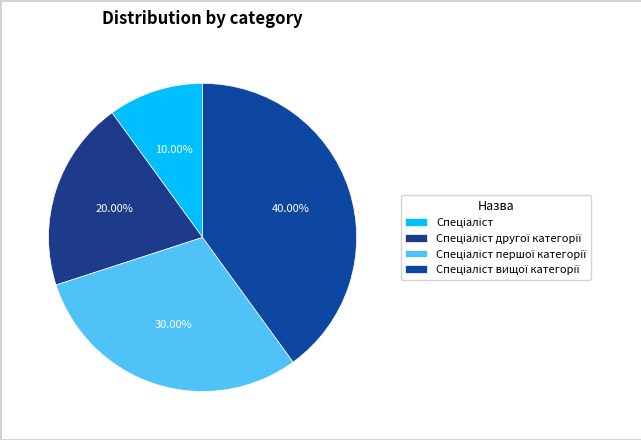

What is the largest slice in the pie chart?

Спеціаліст вищої категорії